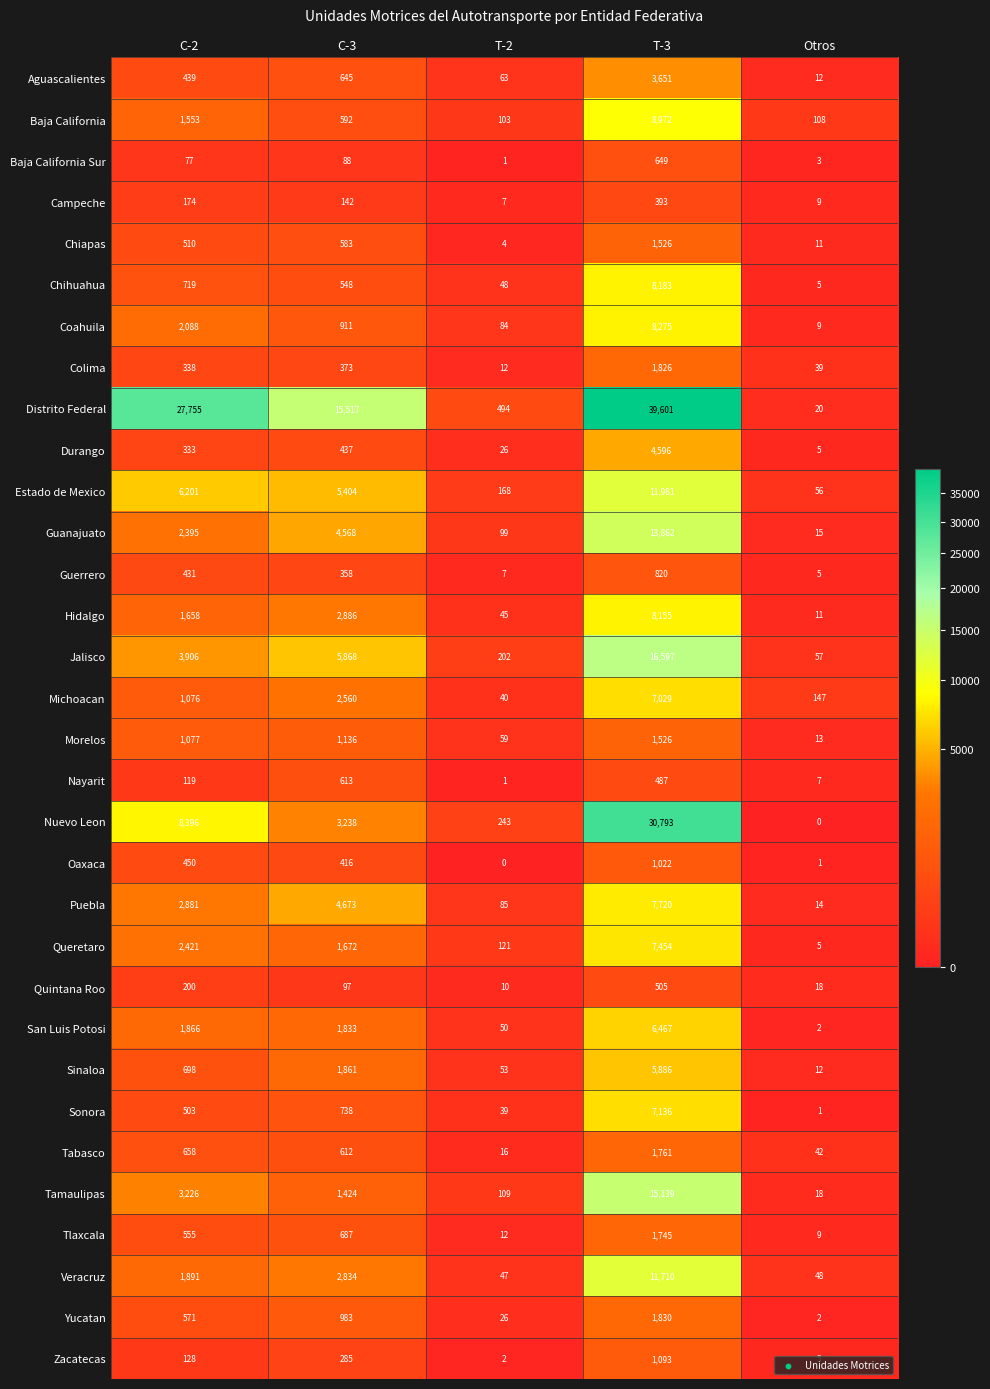

At which label is Sonora closest to 3568?

C-3